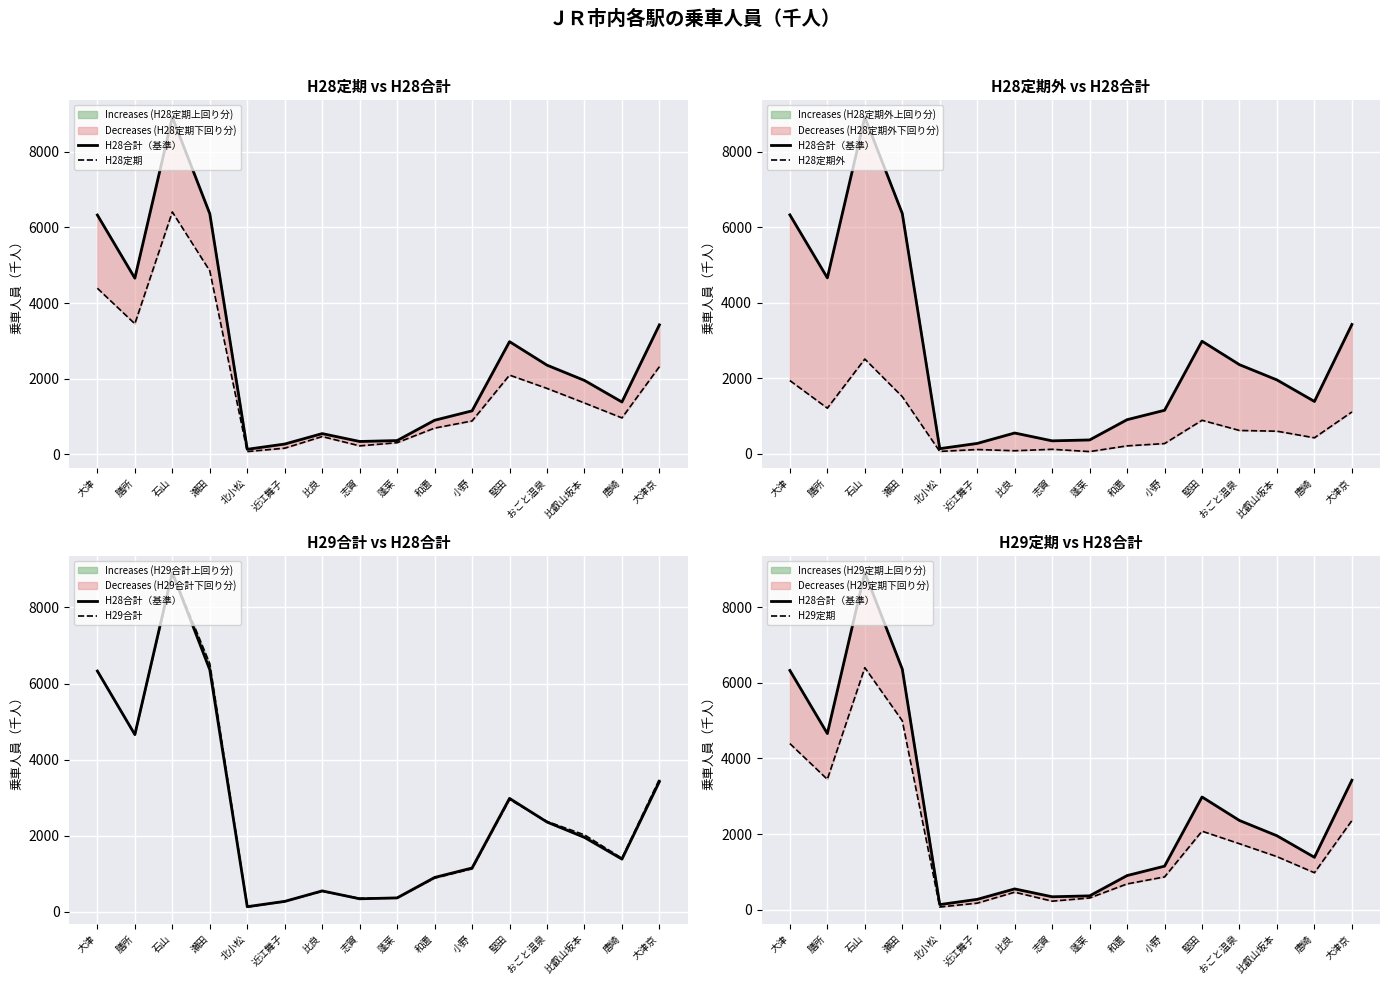

True or false: H29合計 has a value of 276 at 近江舞子.

True